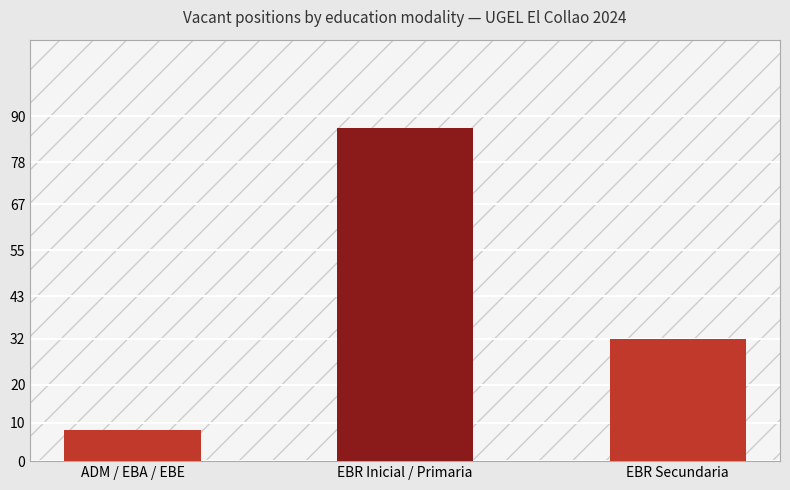

What is the value of the 2nd bar from the left?

87